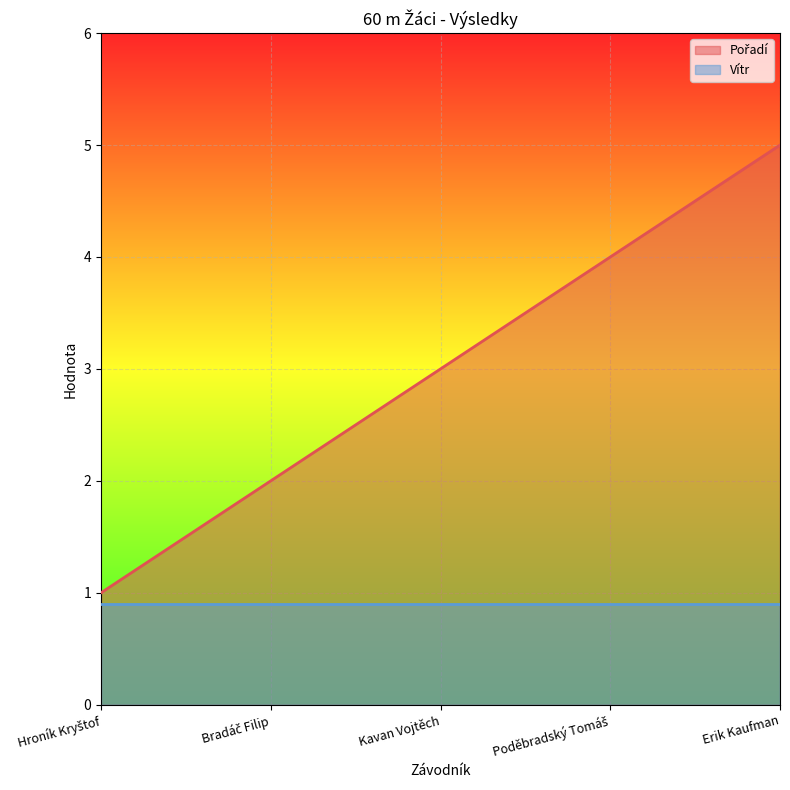

Count the number of data series in this chart.

2